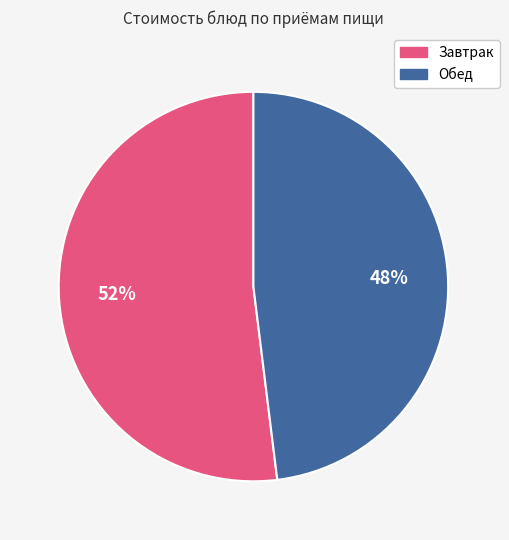

Count the number of slices in the pie.

2